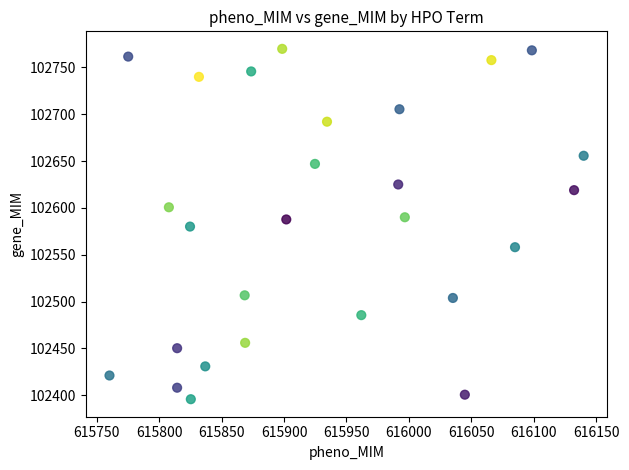

What is the range of Y values (max minus min)?

374.1